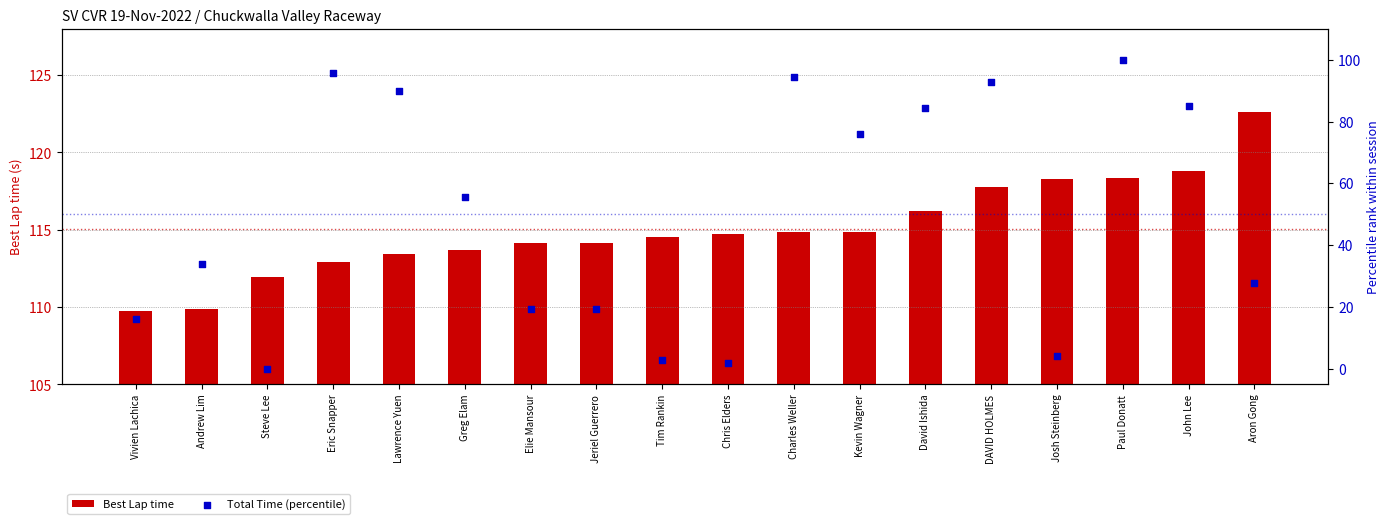

Which series has the largest Y range (max minus min)?

Total Time (percentile)